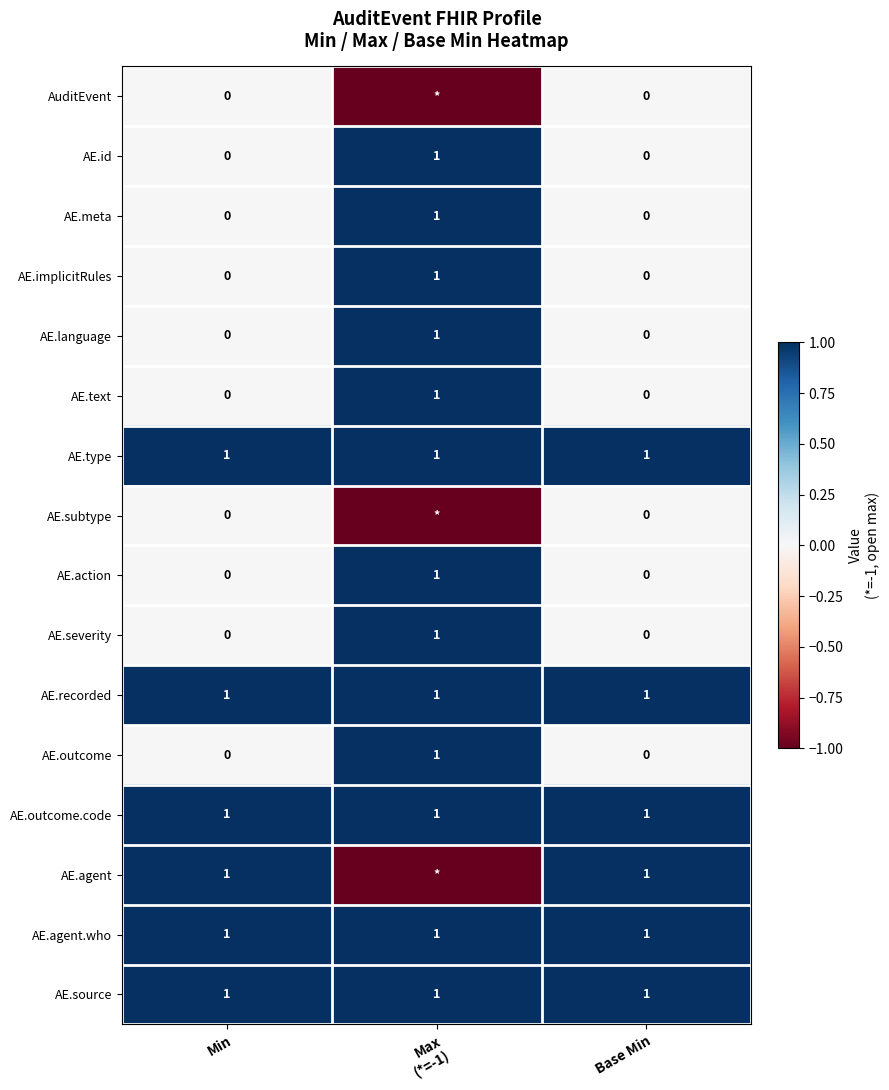

What is the minimum value shown in the chart?

-1